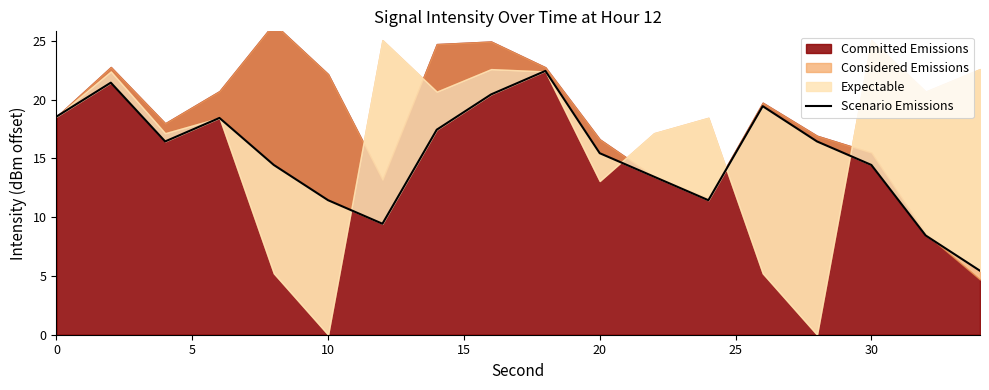

Reading left to right, list all the values displayed in this chart.

18.6	21.4	16.4	18.4	14.4	11.4	9.4	17.4	20.4	22.4	15.4	13.4	11.4	19.4	16.4	14.4	8.4	5.4